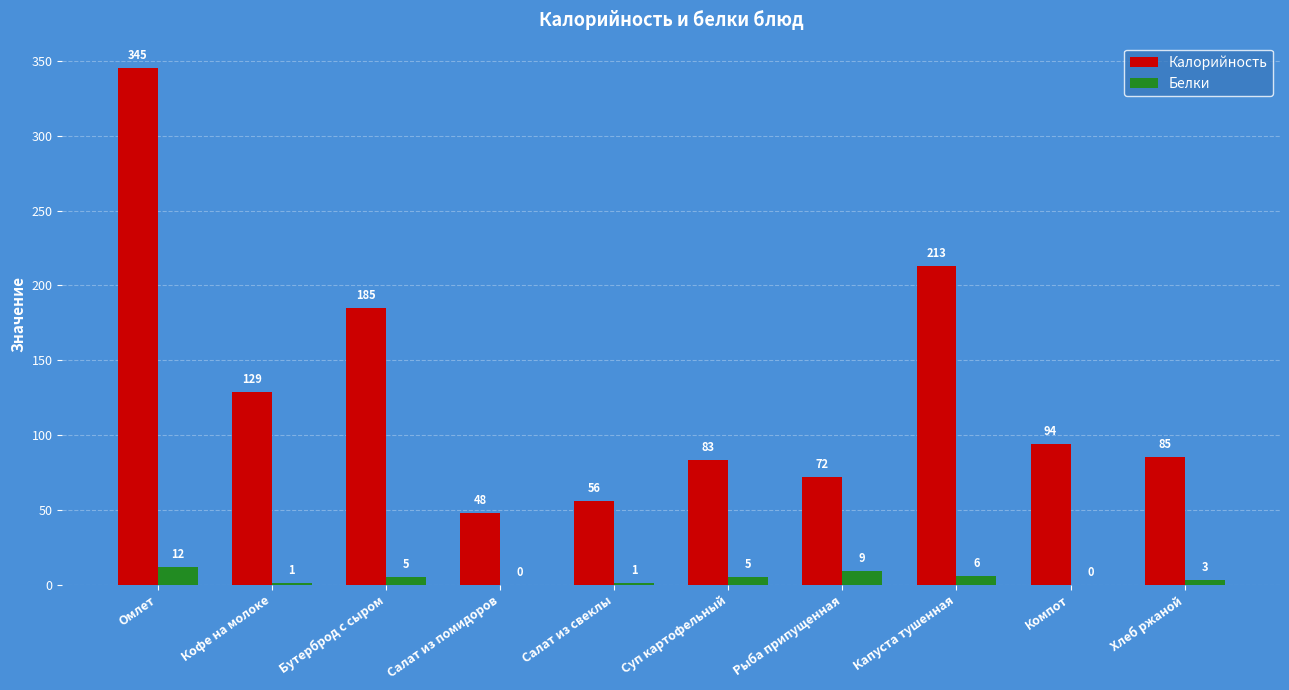

At which category is the sum across all series the highest?

Омлет